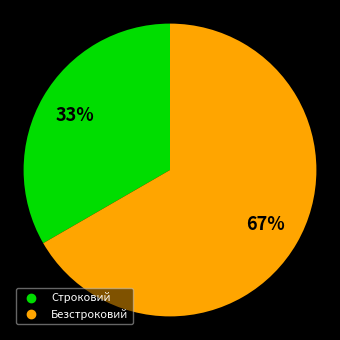

Which category has the biggest portion of the pie?

Безстроковий